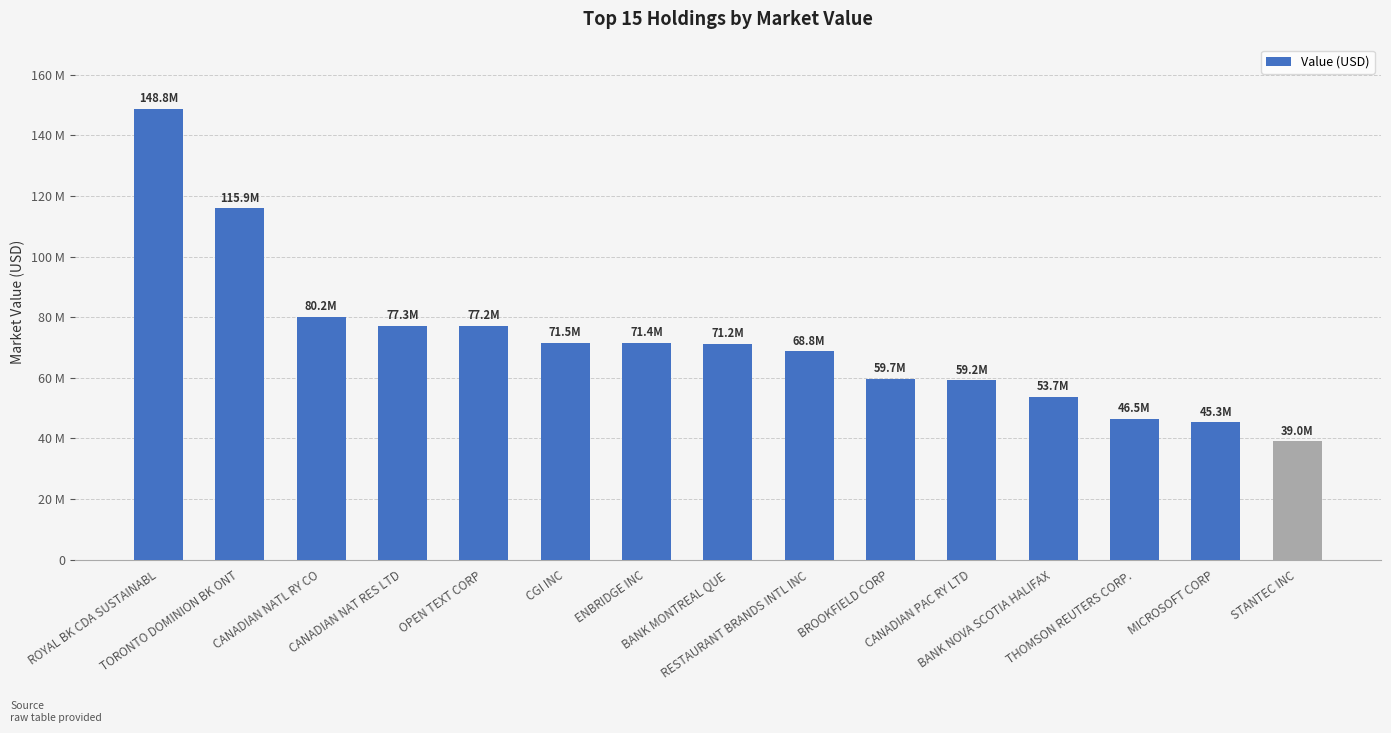

Reading left to right, what are all the values shown in this chart?

ROYAL BK CDA SUSTAINABL=148835690	TORONTO DOMINION BK ONT=115879870	CANADIAN NATL RY CO=80205730	CANADIAN NAT RES LTD=77258300	OPEN TEXT CORP=77166600	CGI INC=71517330	ENBRIDGE INC=71449270	BANK MONTREAL QUE=71235040	RESTAURANT BRANDS INTL INC=68789660	BROOKFIELD CORP=59697950	CANADIAN PAC RY LTD=59185200	BANK NOVA SCOTIA HALIFAX=53729240	THOMSON REUTERS CORP.=46541620	MICROSOFT CORP=45344400	STANTEC INC=39031930